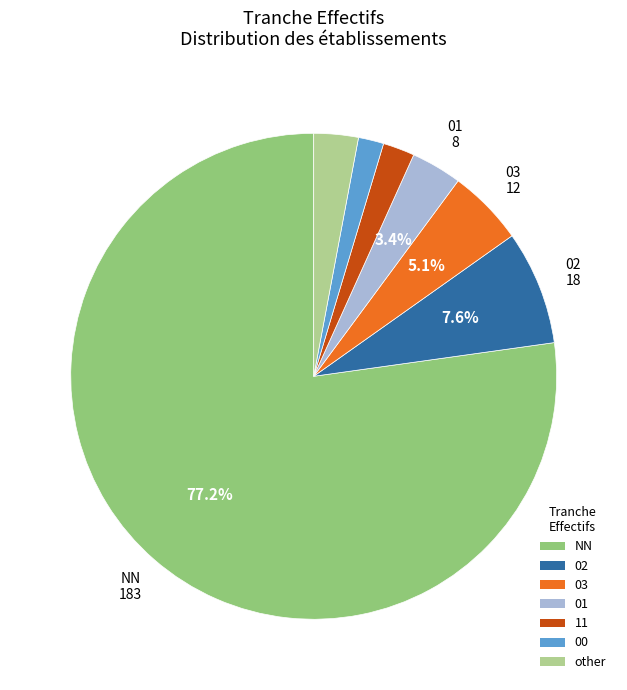

Which category has the biggest portion of the pie?

NN